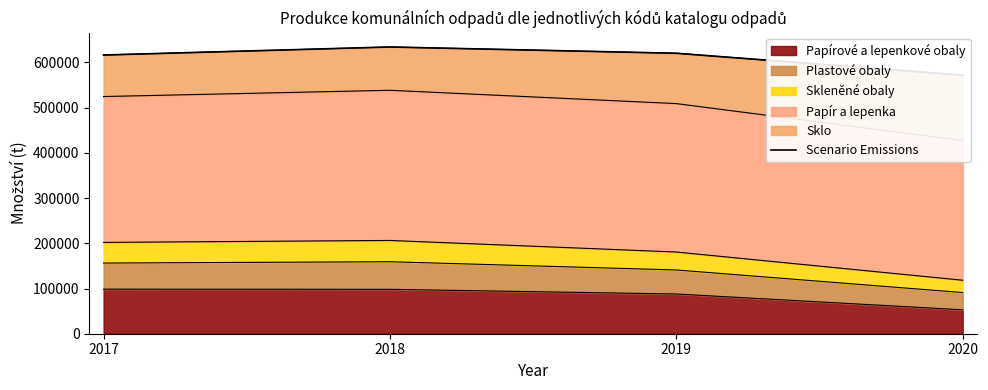

Where is the first local maximum?

2018